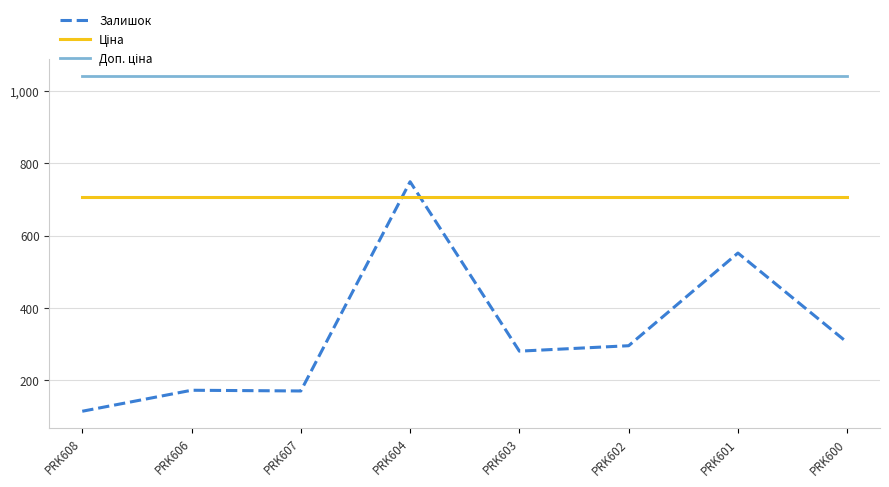

How many lines are shown in the chart?

3